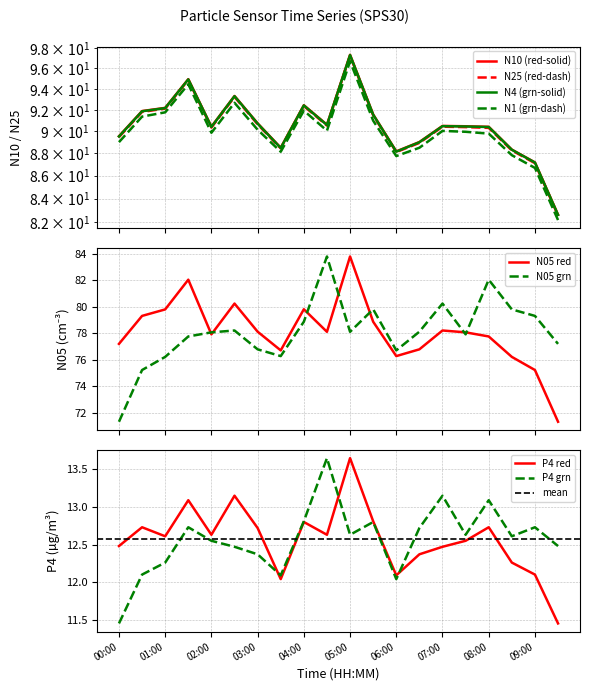

Rank the series at 08:30 from highest to lowest value.

N10, N4, N25, N1, N05, P4